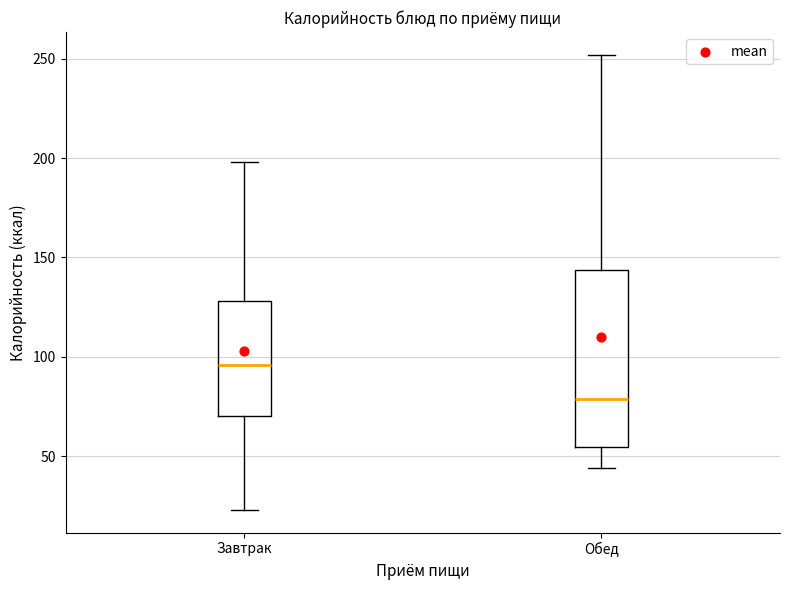

Which box has the lowest median line?

Обед